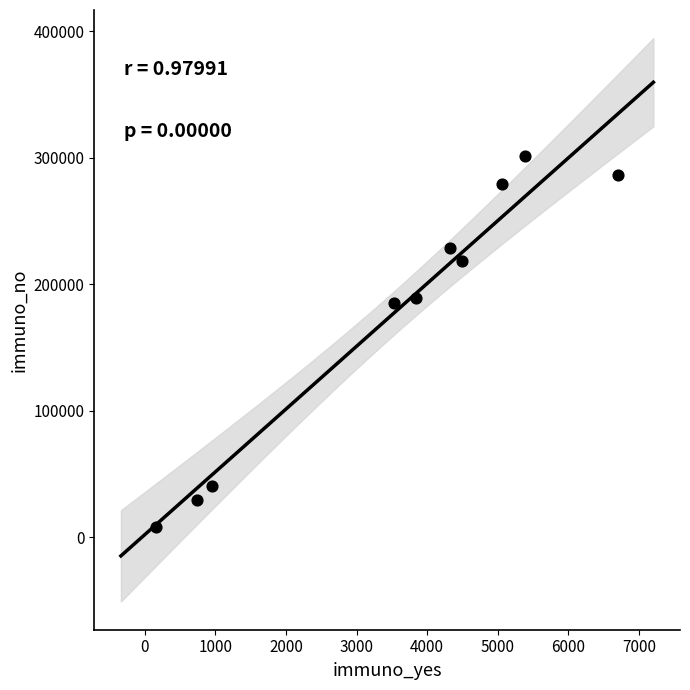

What is the average Y value?

176729